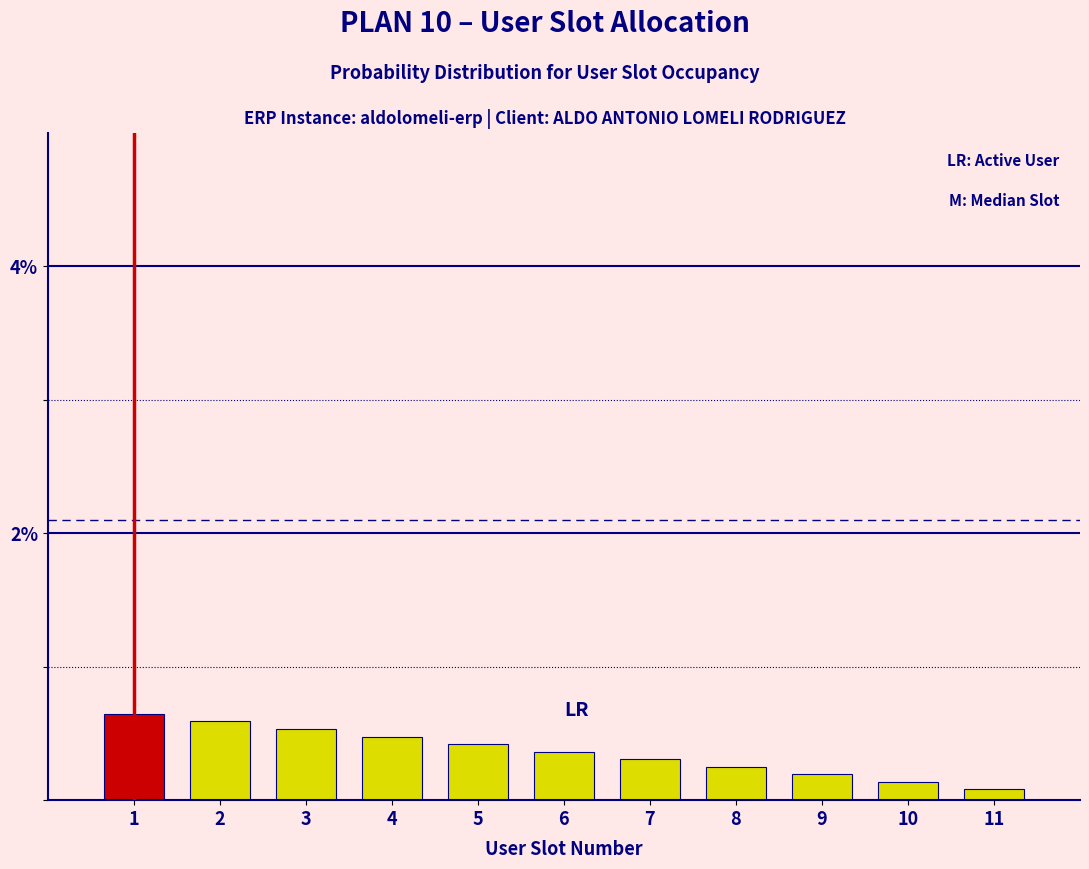

Reading left to right, extract all data points from this chart.

0.6	0.6	0.5	0.5	0.4	0.4	0.3	0.3	0.2	0.1	0.1